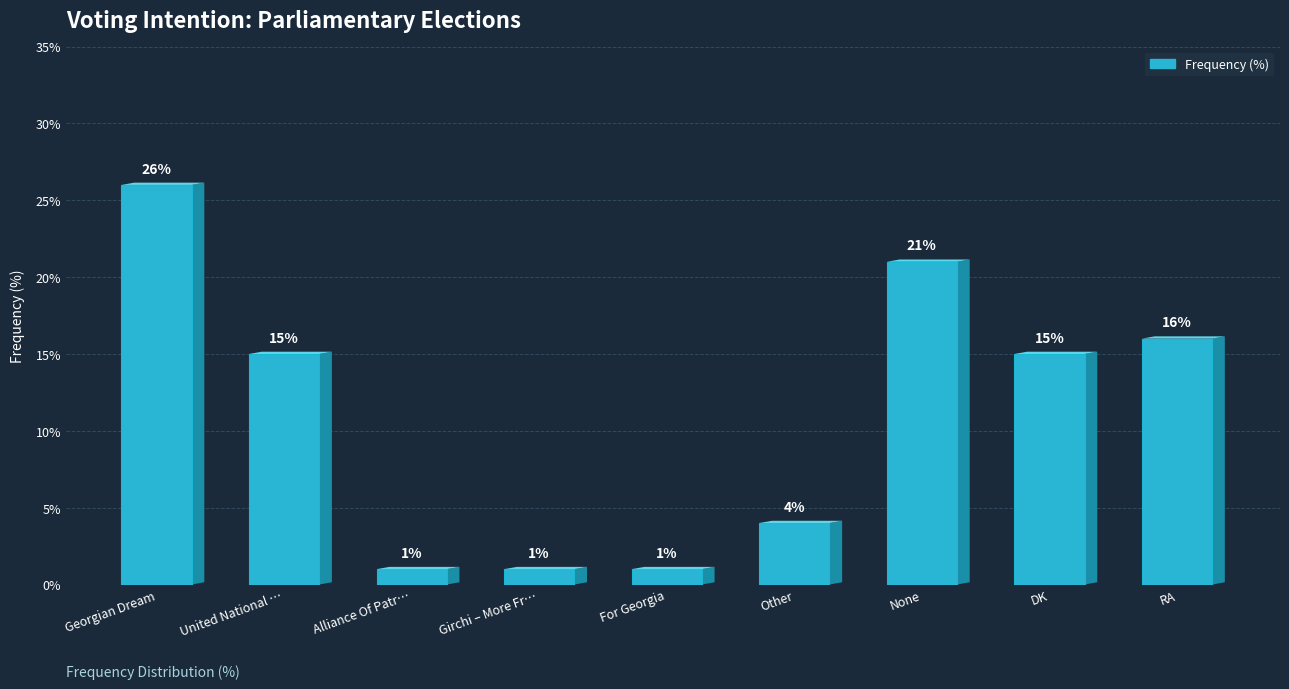

At which category does the chart reach its peak across all series?

Georgian Dream